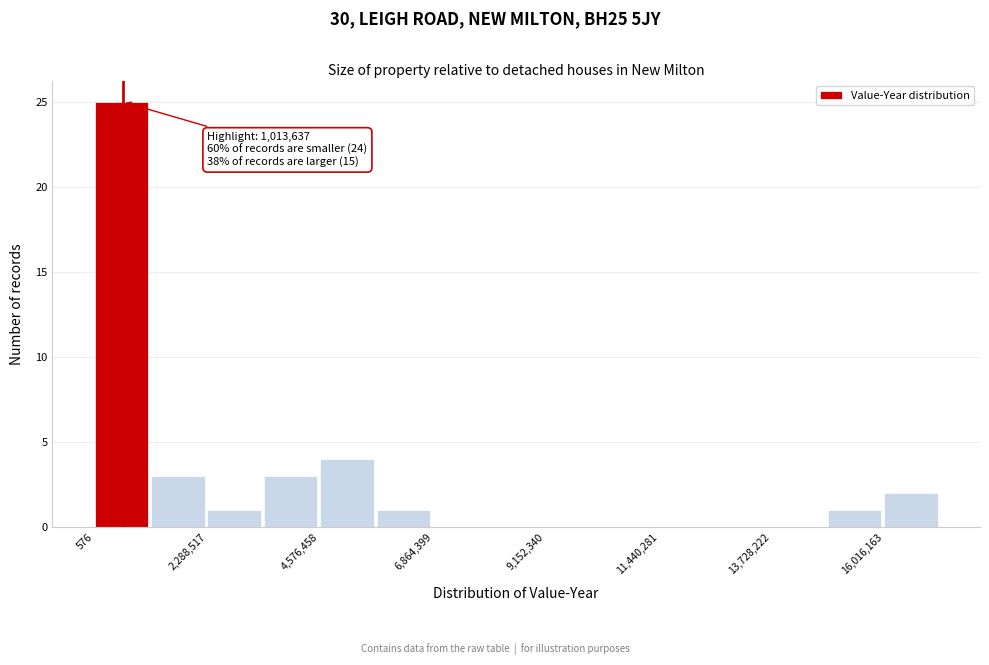

Read against the x-axis, roughly where is the centre of the tallest bar?

500000